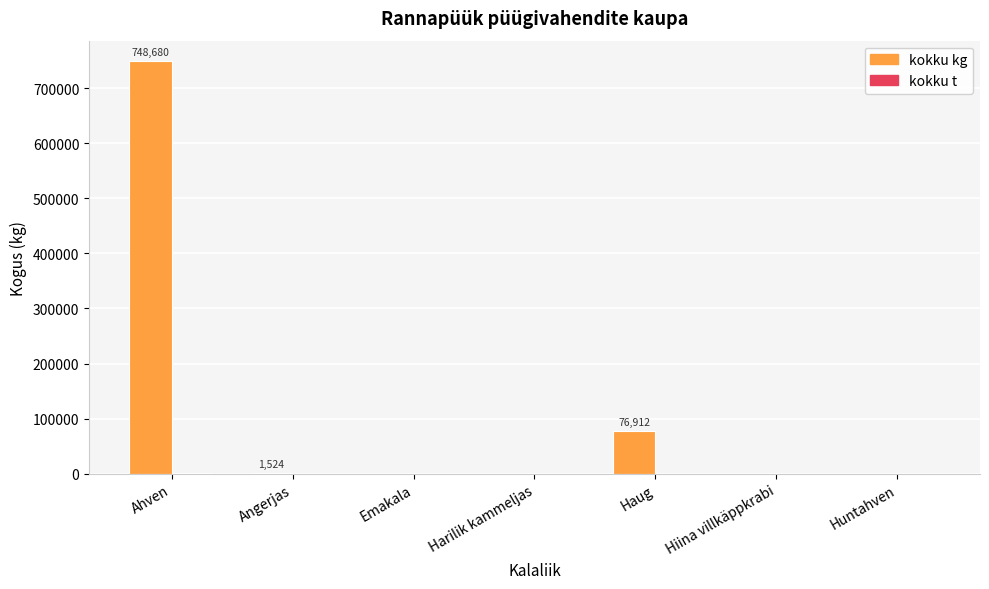

True or false: kokku kg has a value of 1003760.8 at Ahven.

False